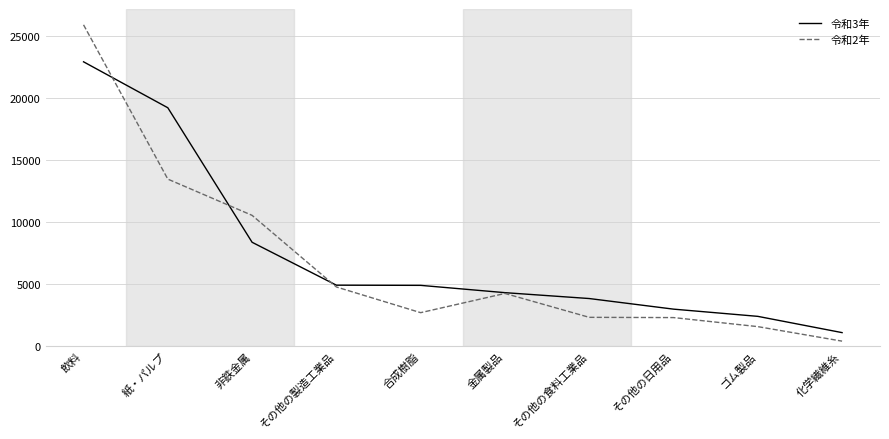

Which series changed the most between 紙・パルプ and 合成樹脂?

令和3年